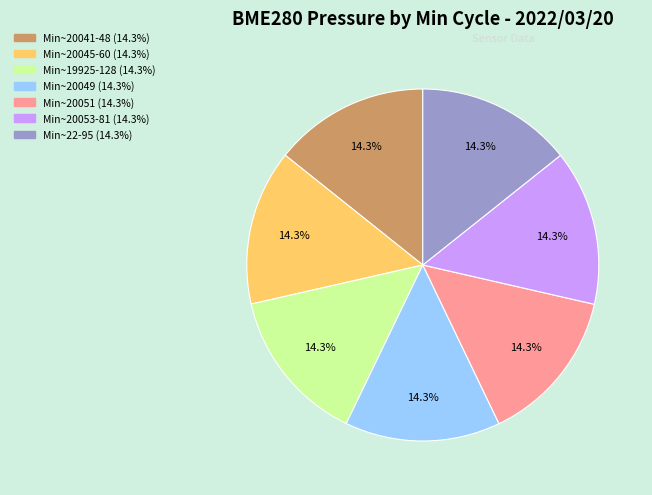

Is there a majority slice in this chart?

No